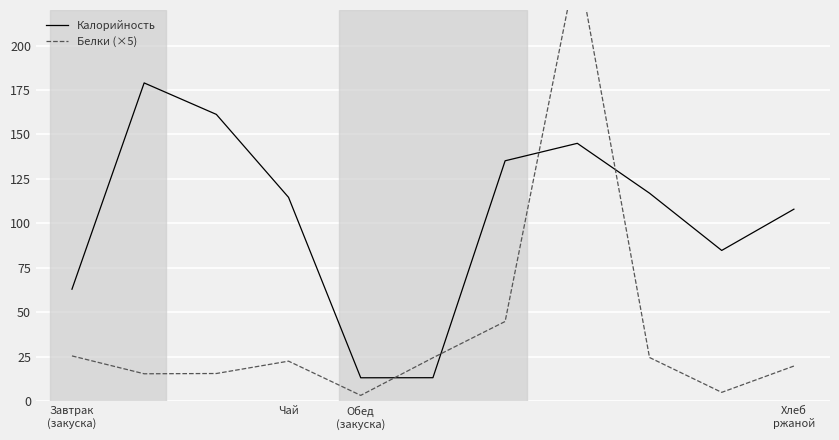

How many lines are shown in the chart?

2